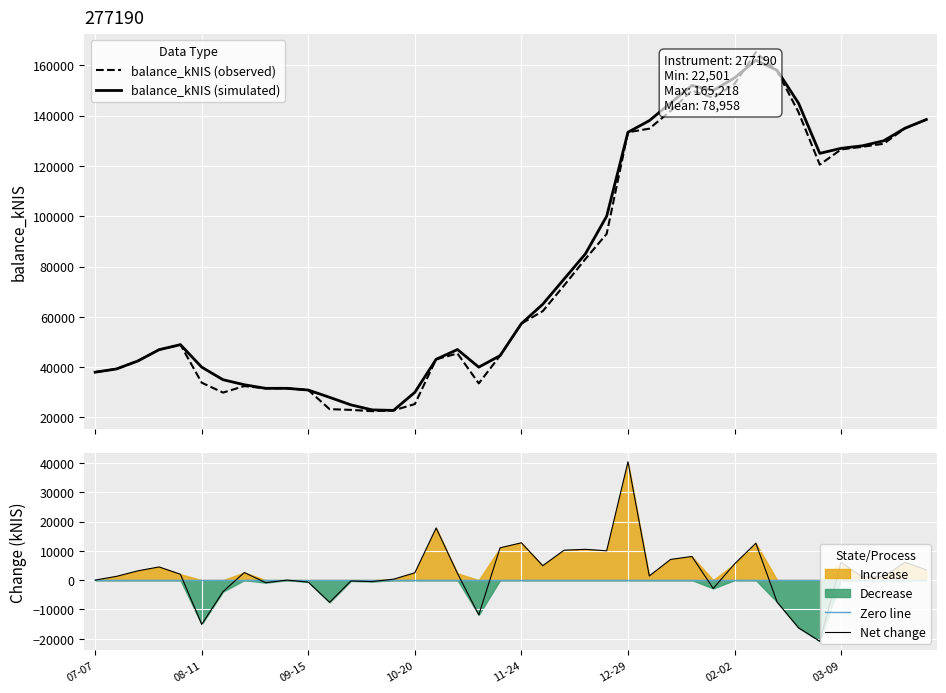

What is the minimum value for balance_kNIS (simulated)?

22810.5